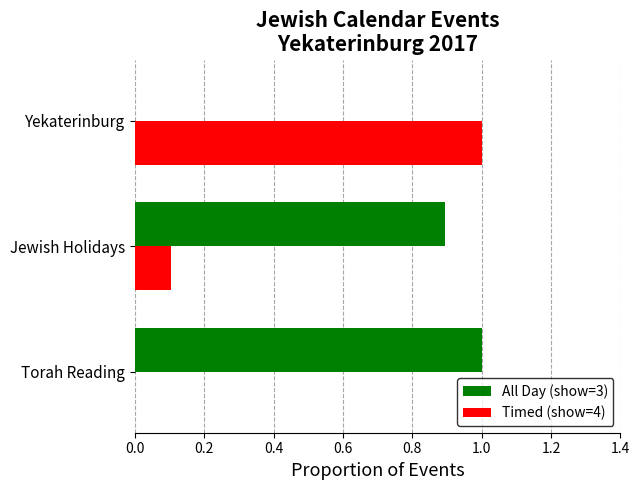

Which series has the largest total across all categories?

All Day (show=3)